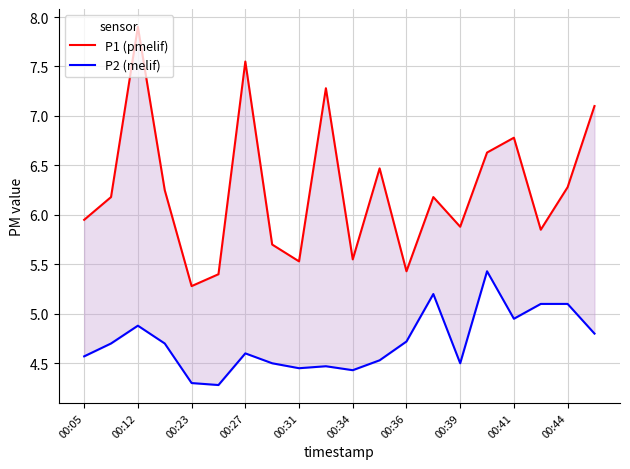

True or false: P1 (pmelif) has a value of 4.1 at 00:44.

False